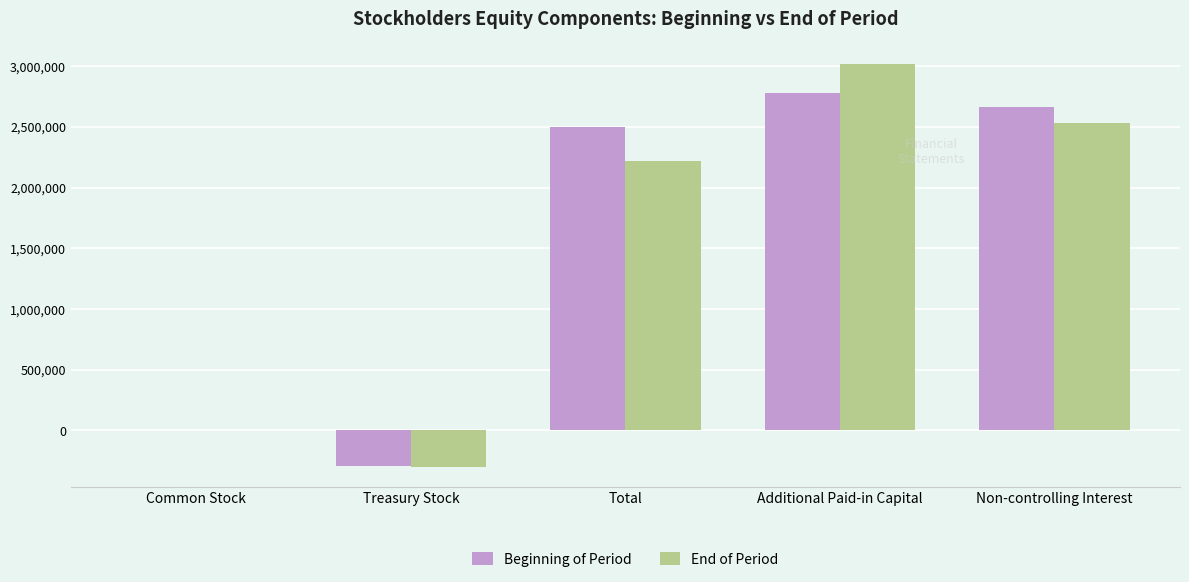

Reading left to right, what are all the values shown in this chart?

Beginning of Period: 712	-292752	2501517	2776702	2665694
End of Period: 711	-298926	2215356	3014483	2534131